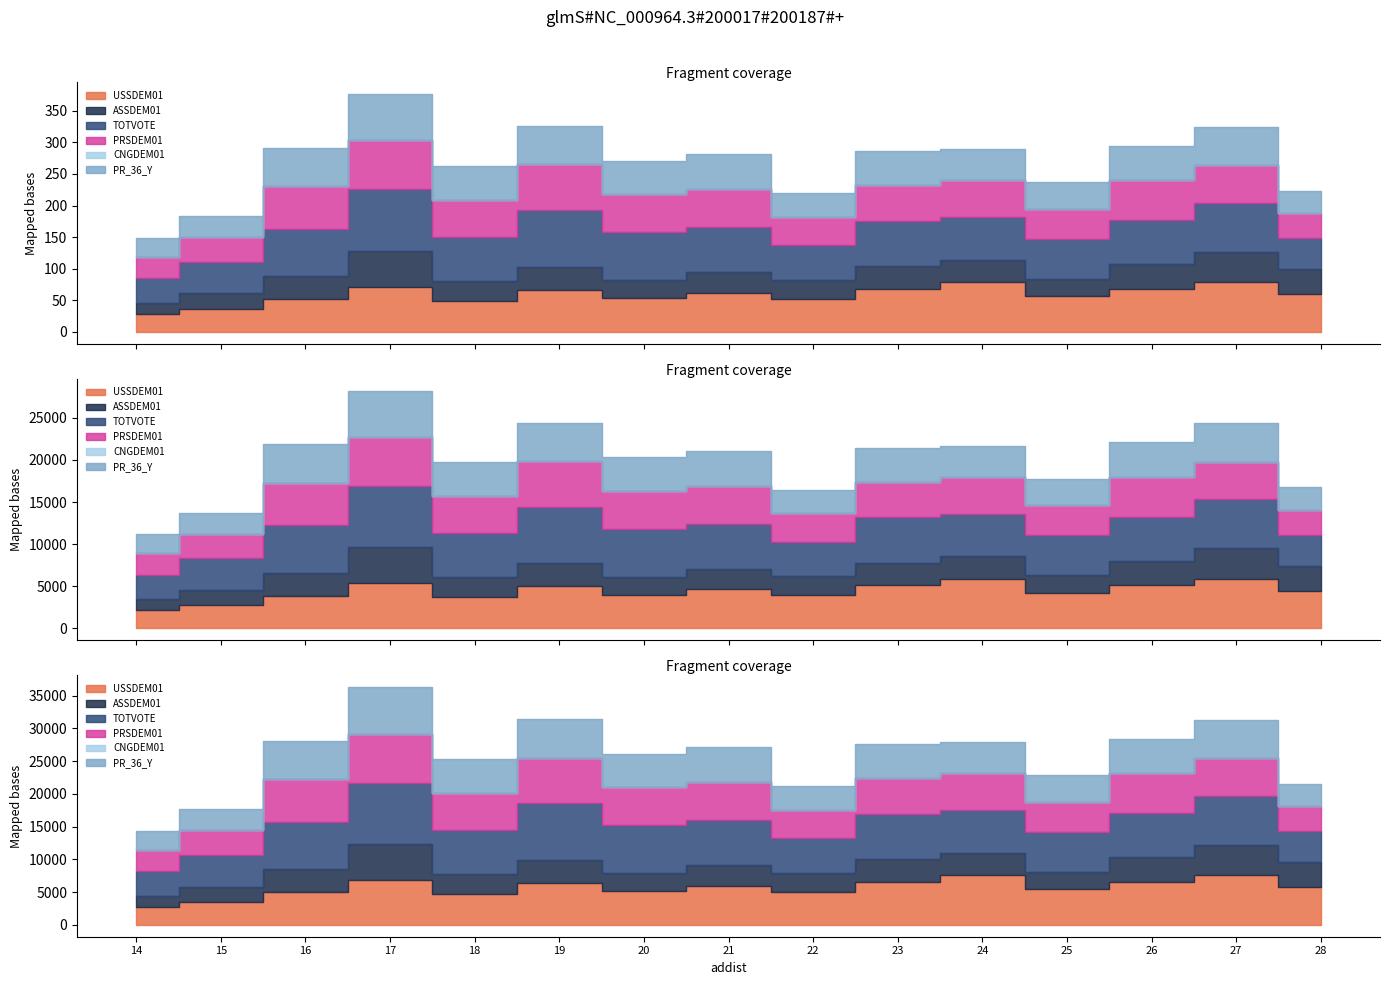

List the series in order of their peak value, highest first.

TOTVOTE, USSDEM01, PRSDEM01, PR_36_Y, ASSDEM01, CNGDEM01